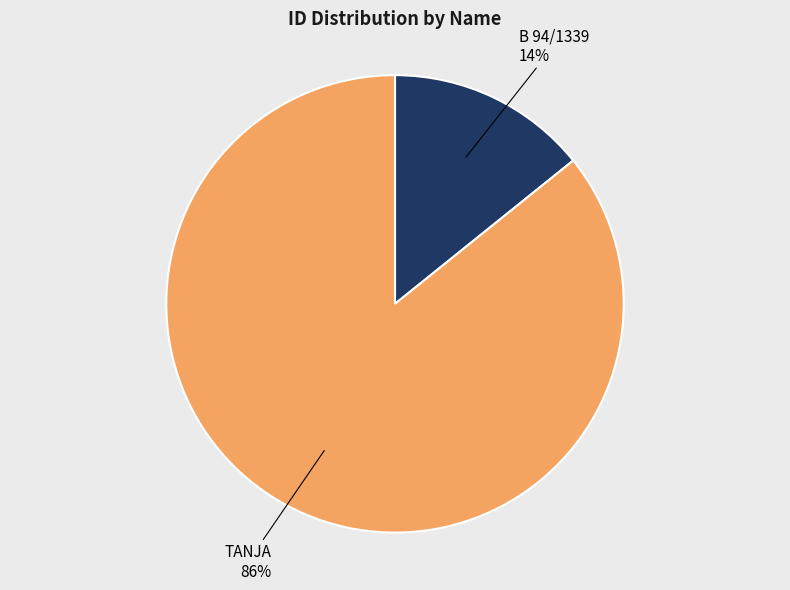

True or false: TANJA accounts for 86% of the total.

True